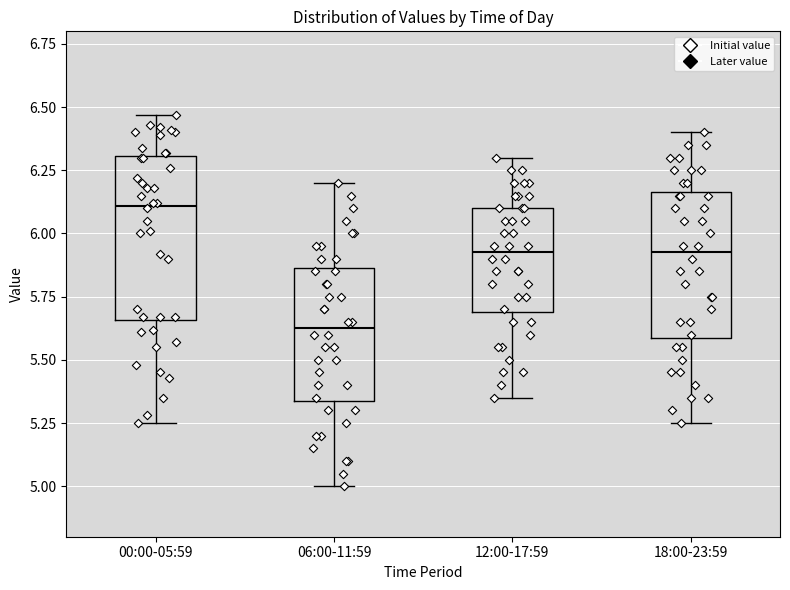

Where does the median line of the box for 18:00-23:59 sit on the y-axis? The values are not printed on the chart, so give them approximately, as read against the axis.

5.95